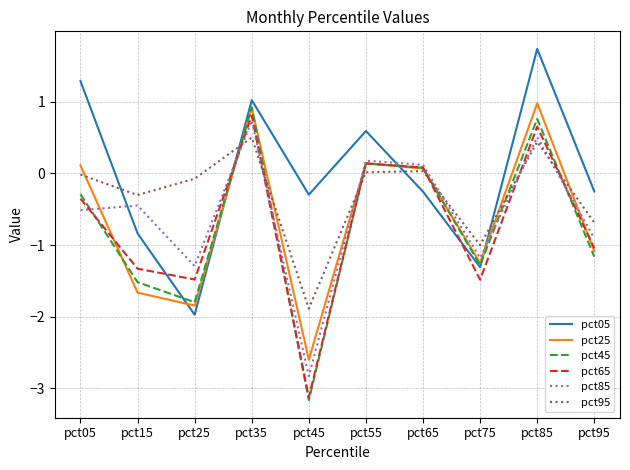

Is this an area chart (filled region under the line)?

No